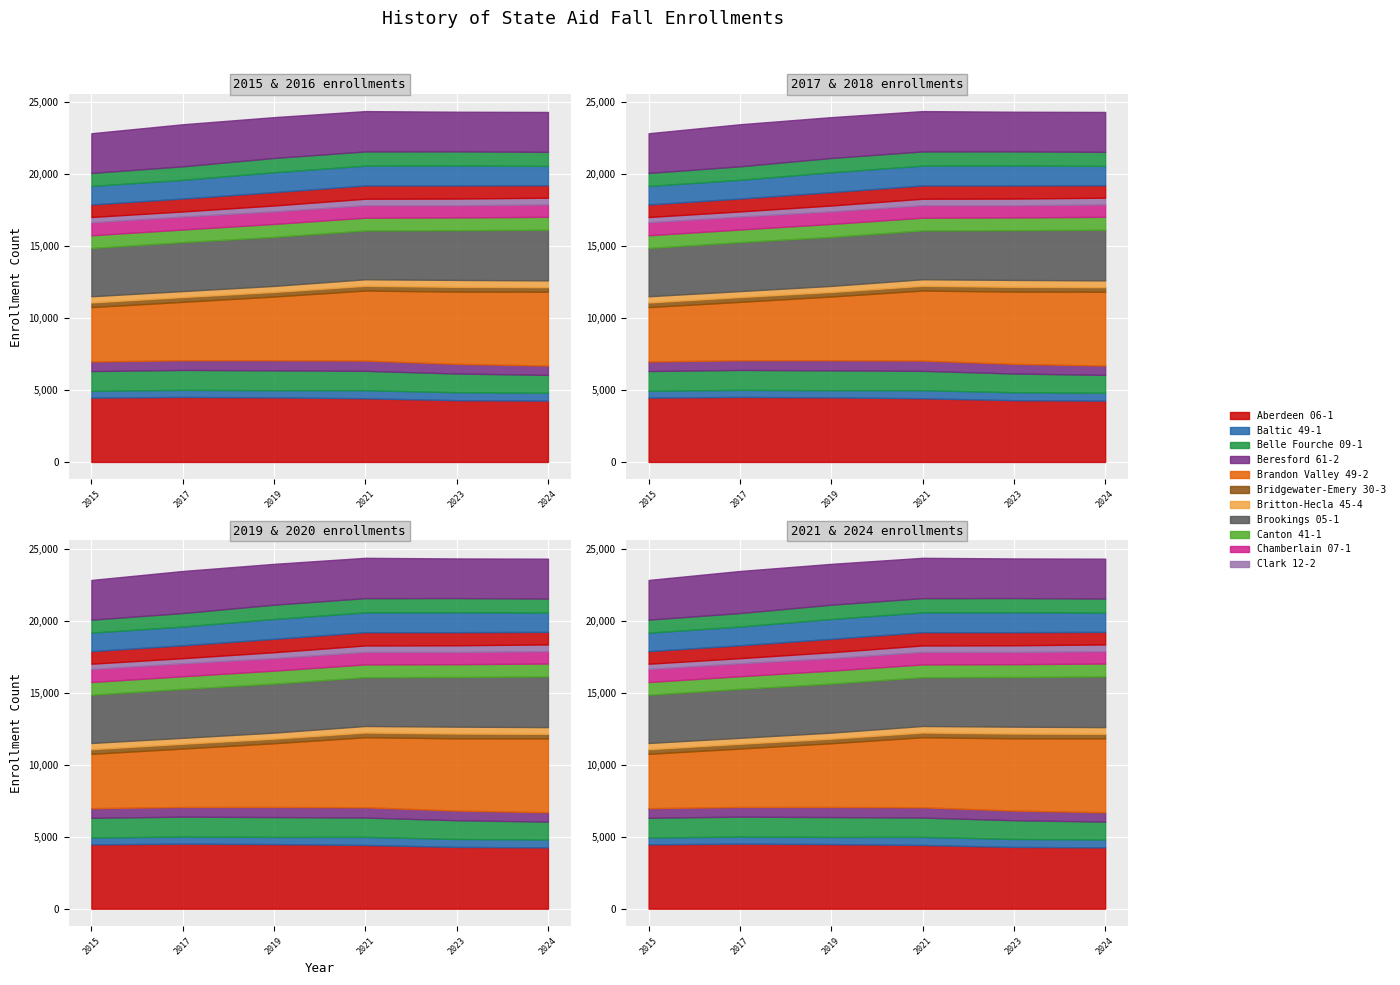

Reading left to right, list all the values displayed in this chart.

2015: 4470.8	477.0	1369.0	668.0	3778.1	322.0	432.1	3354.4	884.0	902.5	369.0	873.4	1285.5	902.9	2759.0
2017: 4519.1	491.0	1385.2	675.1	4057.0	334.1	414.2	3402.6	877.2	900.1	356.0	897.0	1300.5	938.1	2924.6
2019: 4489.4	498.0	1379.2	704.8	4427.1	318.2	419.2	3408.2	900.5	870.2	411.0	929.8	1381.0	992.1	2838.0
2021: 4428.5	561.0	1343.2	715.2	4866.7	330.0	453.1	3395.3	885.0	868.9	449.0	923.0	1375.5	988.4	2804.1
2023: 4292.5	552.2	1302.7	673.8	5016.5	333.1	481.0	3455.9	886.9	846.7	467.0	910.9	1386.7	981.9	2755.3
2024: 4261.5	546.2	1242.8	650.7	5131.5	317.2	469.1	3522.6	896.7	858.3	470.0	871.4	1339.0	975.6	2775.3